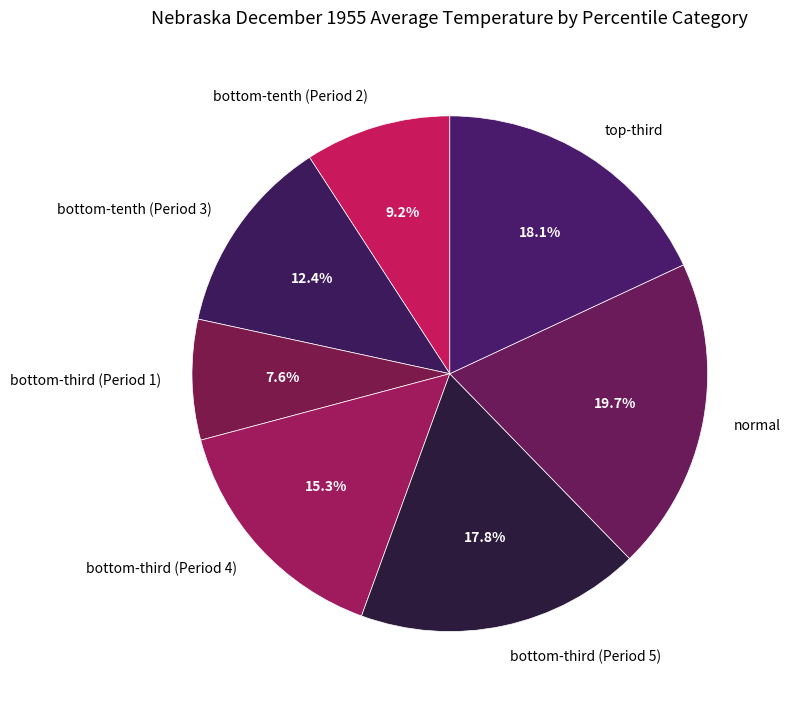

Which slice is the smallest?

bottom-third (Period 1)